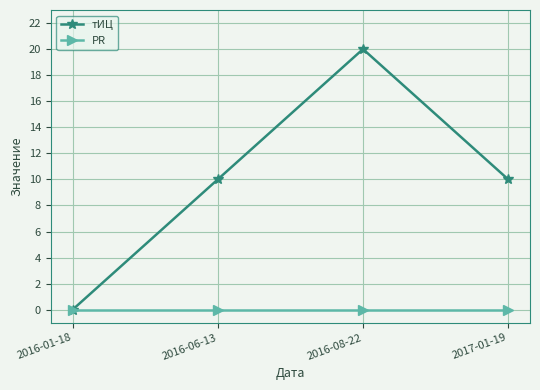

How many interior local peaks does the тИЦ series have?

1